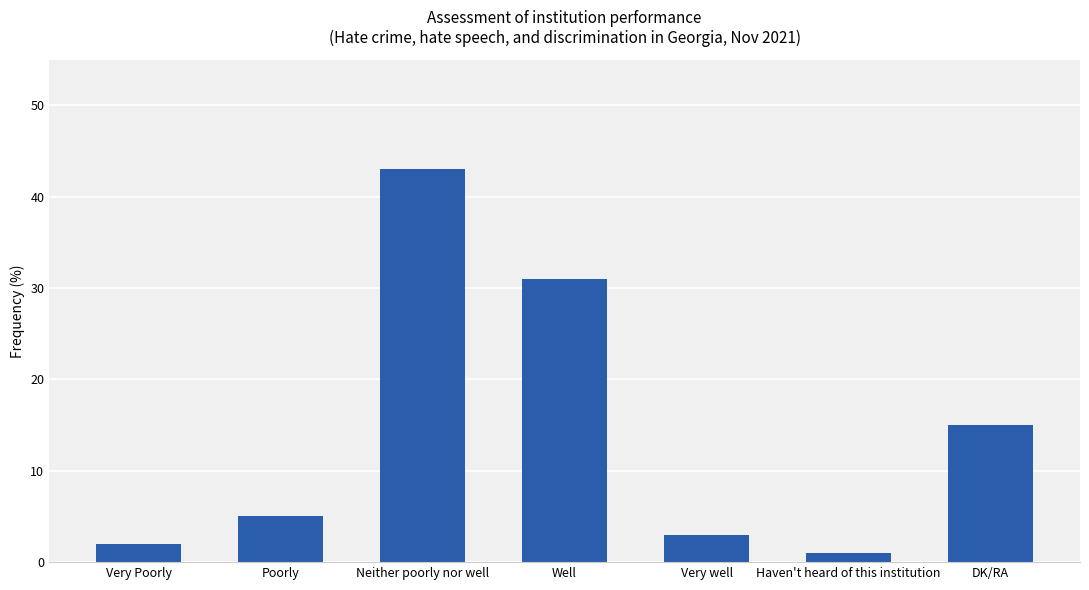

List the labels in order of value, largest first.

Neither poorly nor well, Well, DK/RA, Poorly, Very well, Very Poorly, Haven't heard of this institution